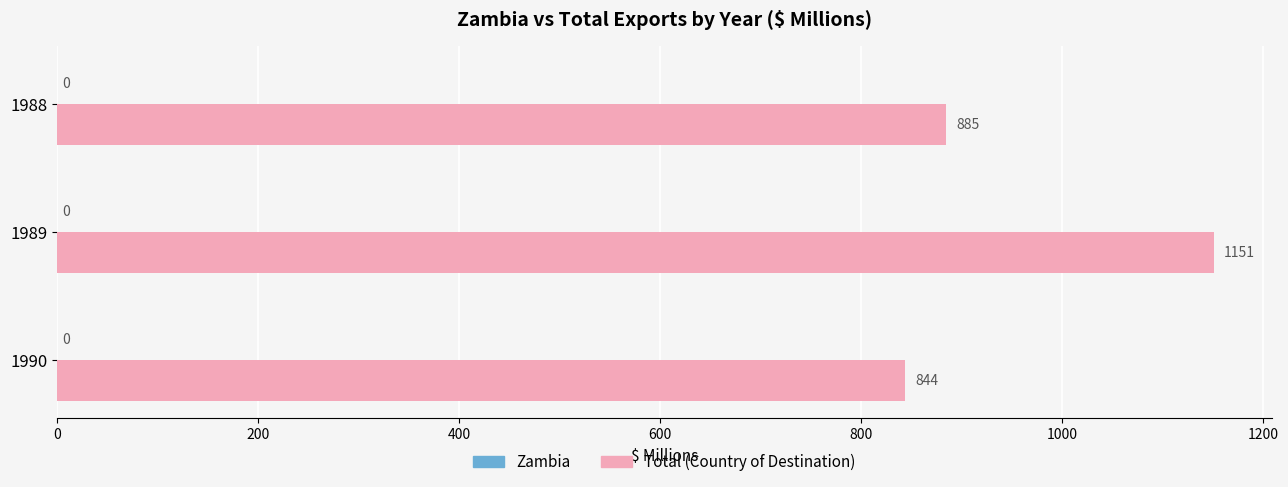

Reading top to bottom, list all the values displayed in this chart.

1988=885	1989=1151	1990=844